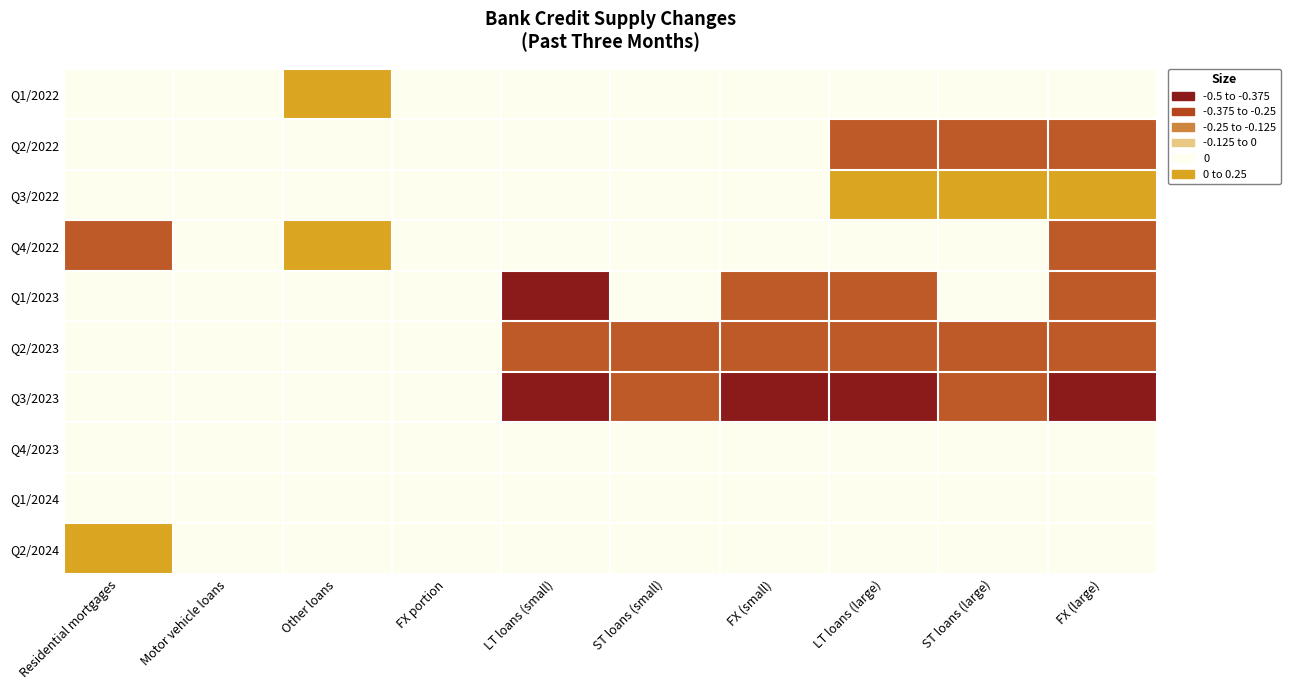

Reading left to right, what are all the values shown in this chart?

Q1/2022: Residential mortgages=0.0	Motor vehicle loans=0.0	Other loans=0.2	FX portion=0.0	LT loans (small)=0.0	ST loans (small)=0.0	FX (small)=0.0	LT loans (large)=0.0	ST loans (large)=0.0	FX (large)=0.0
Q2/2022: Residential mortgages=0.0	Motor vehicle loans=0.0	Other loans=0.0	FX portion=0.0	LT loans (small)=0.0	ST loans (small)=0.0	FX (small)=0.0	LT loans (large)=-0.2	ST loans (large)=-0.2	FX (large)=-0.2
Q3/2022: Residential mortgages=0.0	Motor vehicle loans=0.0	Other loans=0.0	FX portion=0.0	LT loans (small)=0.0	ST loans (small)=0.0	FX (small)=0.0	LT loans (large)=0.2	ST loans (large)=0.2	FX (large)=0.2
Q4/2022: Residential mortgages=-0.2	Motor vehicle loans=0.0	Other loans=0.2	FX portion=0.0	LT loans (small)=0.0	ST loans (small)=0.0	FX (small)=0.0	LT loans (large)=0.0	ST loans (large)=0.0	FX (large)=-0.2
Q1/2023: Residential mortgages=0.0	Motor vehicle loans=0.0	Other loans=0.0	FX portion=0.0	LT loans (small)=-0.5	ST loans (small)=0.0	FX (small)=-0.2	LT loans (large)=-0.2	ST loans (large)=0.0	FX (large)=-0.2
Q2/2023: Residential mortgages=0.0	Motor vehicle loans=0.0	Other loans=0.0	FX portion=0.0	LT loans (small)=-0.2	ST loans (small)=-0.2	FX (small)=-0.2	LT loans (large)=-0.2	ST loans (large)=-0.2	FX (large)=-0.2
Q3/2023: Residential mortgages=0.0	Motor vehicle loans=0.0	Other loans=0.0	FX portion=0.0	LT loans (small)=-0.5	ST loans (small)=-0.2	FX (small)=-0.5	LT loans (large)=-0.5	ST loans (large)=-0.2	FX (large)=-0.5
Q4/2023: Residential mortgages=0.0	Motor vehicle loans=0.0	Other loans=0.0	FX portion=0.0	LT loans (small)=0.0	ST loans (small)=0.0	FX (small)=0.0	LT loans (large)=0.0	ST loans (large)=0.0	FX (large)=0.0
Q1/2024: Residential mortgages=0.0	Motor vehicle loans=0.0	Other loans=0.0	FX portion=0.0	LT loans (small)=0.0	ST loans (small)=0.0	FX (small)=0.0	LT loans (large)=0.0	ST loans (large)=0.0	FX (large)=0.0
Q2/2024: Residential mortgages=0.2	Motor vehicle loans=0.0	Other loans=0.0	FX portion=0.0	LT loans (small)=0.0	ST loans (small)=0.0	FX (small)=0.0	LT loans (large)=0.0	ST loans (large)=0.0	FX (large)=0.0